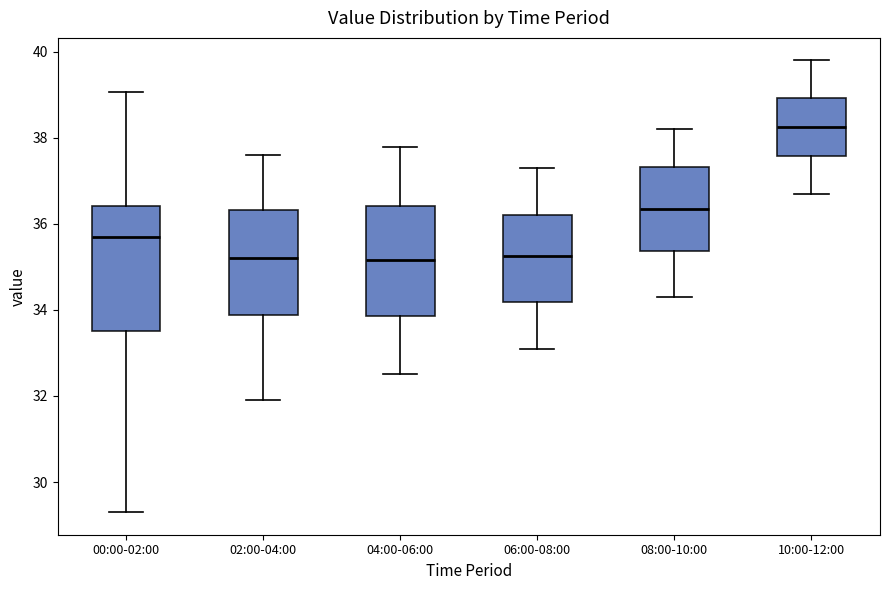

Which box is the tallest, from its lower edge to its upper edge?

00:00-02:00